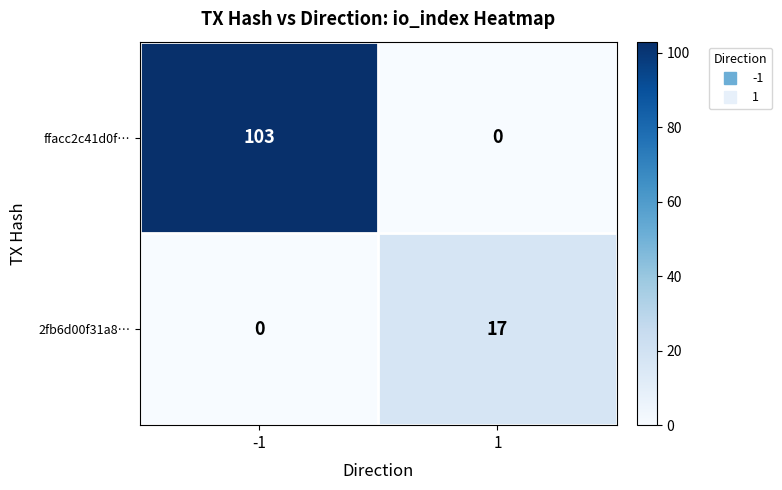

List the series in order of their peak value, lowest first.

2fb6d00f31a8…, ffacc2c41d0f…